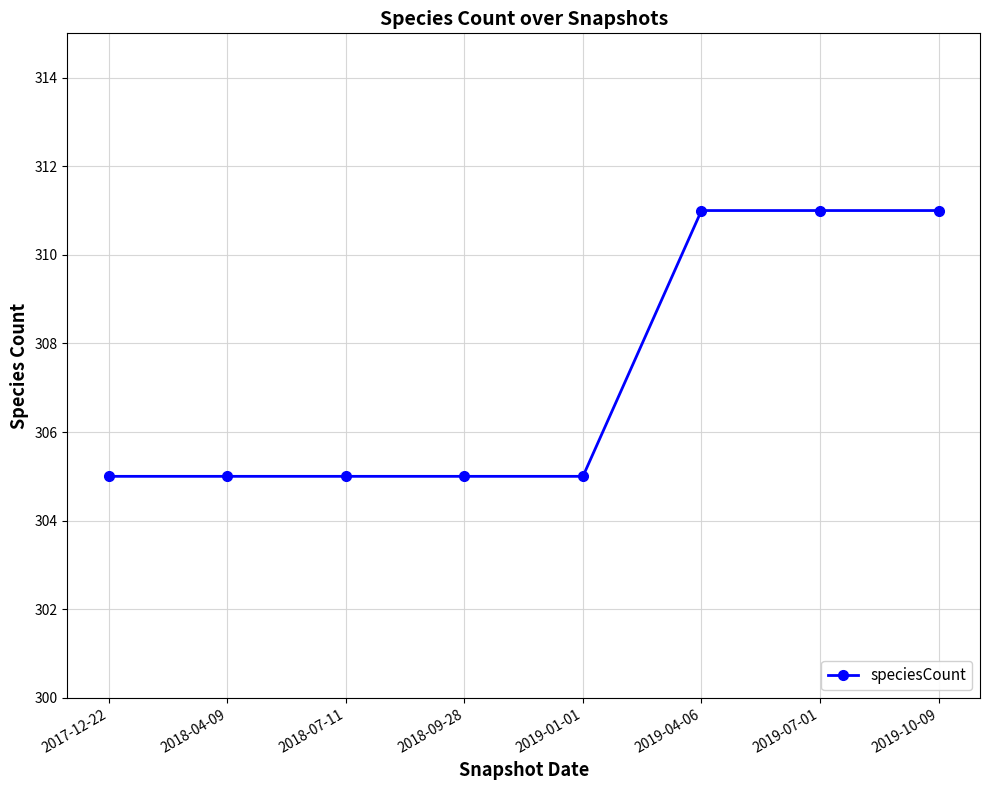

What is the sum of all values?

2458